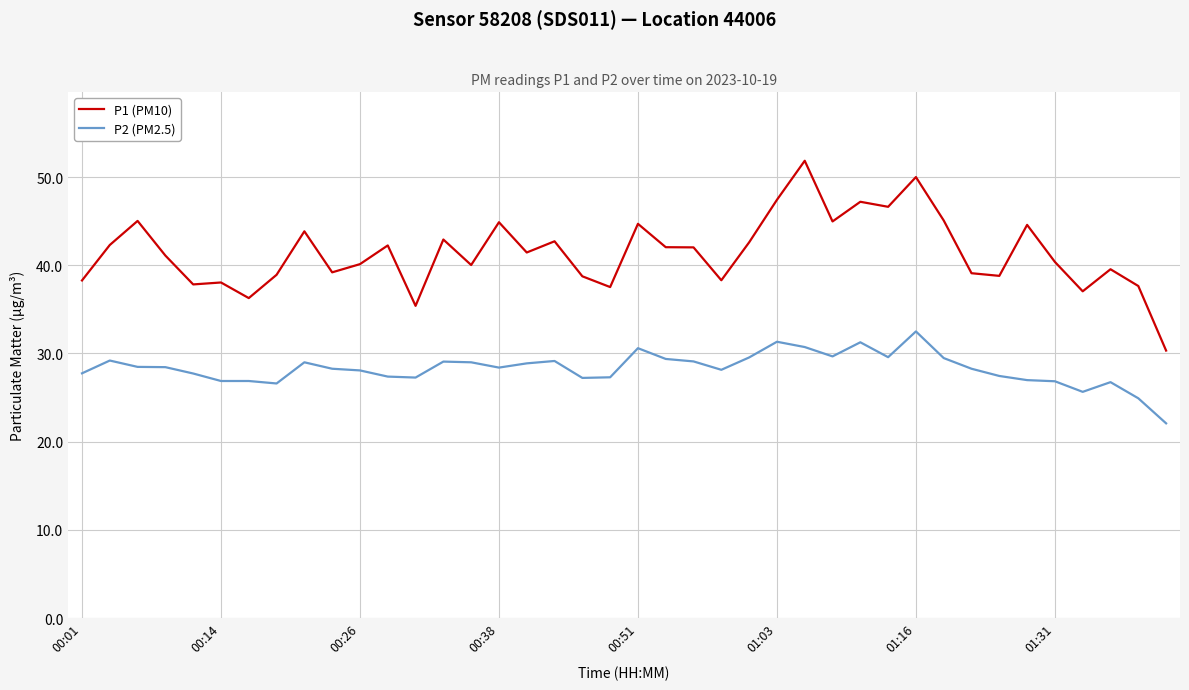

What are all the series names shown in the legend?

P1 (PM10), P2 (PM2.5)